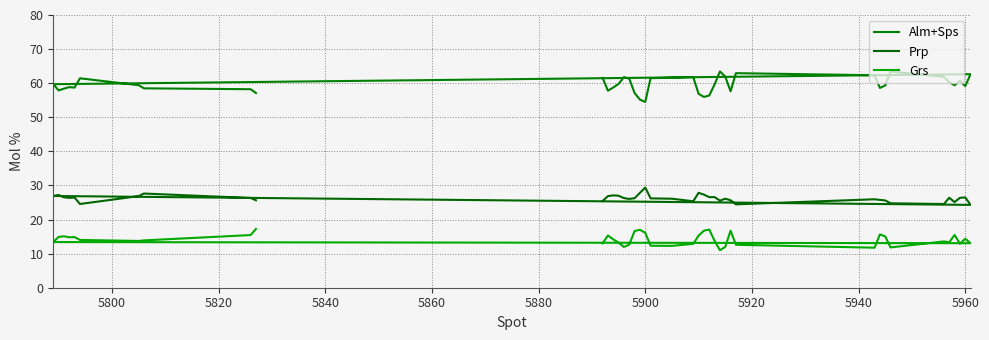

At which category is the sum across all series the highest?

5880